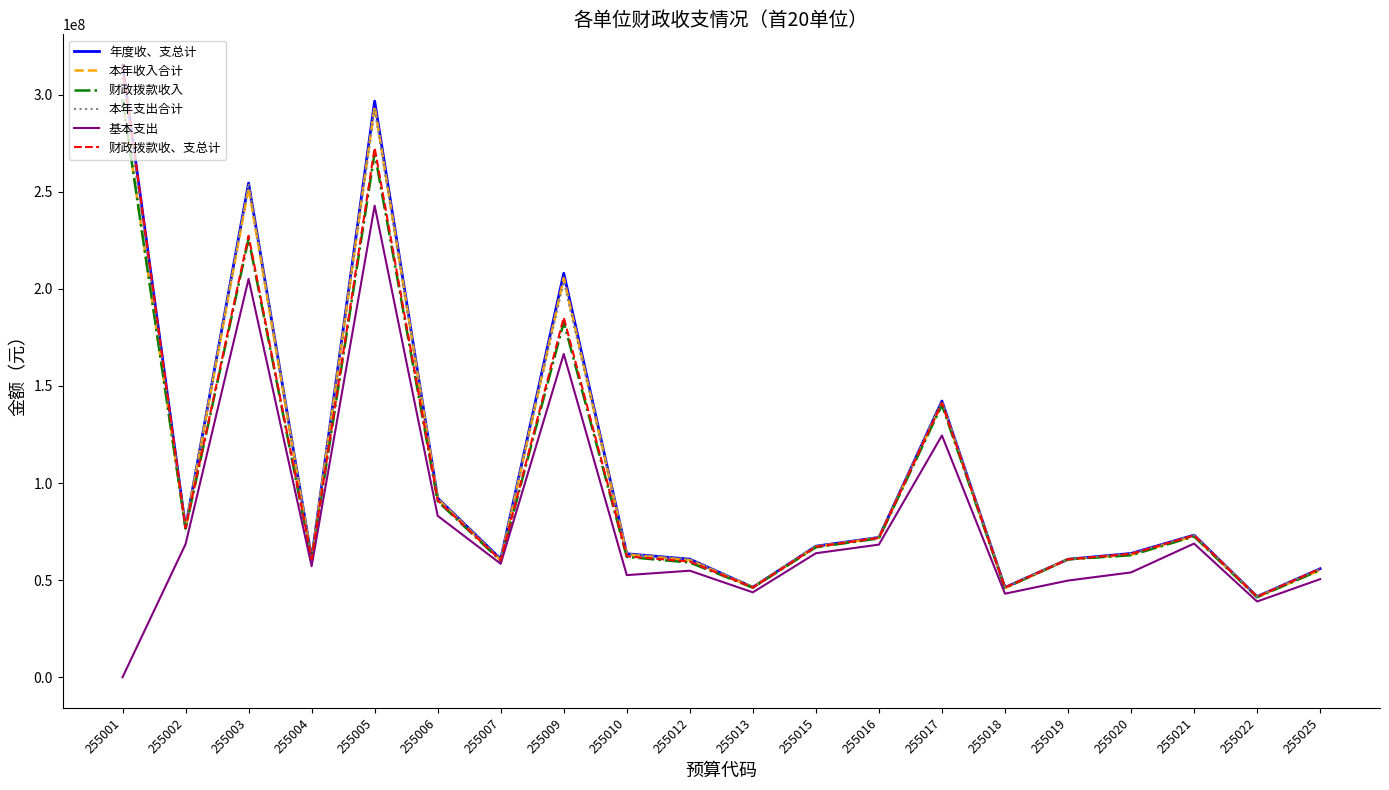

What is the maximum value shown in the chart?

315256720.5